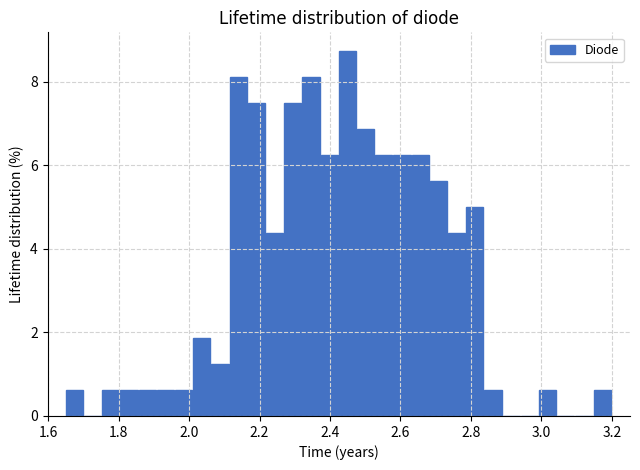

Around what value on the x-axis is the tallest bar? Give the approximate position of its centre, as read against the axis.

2.44